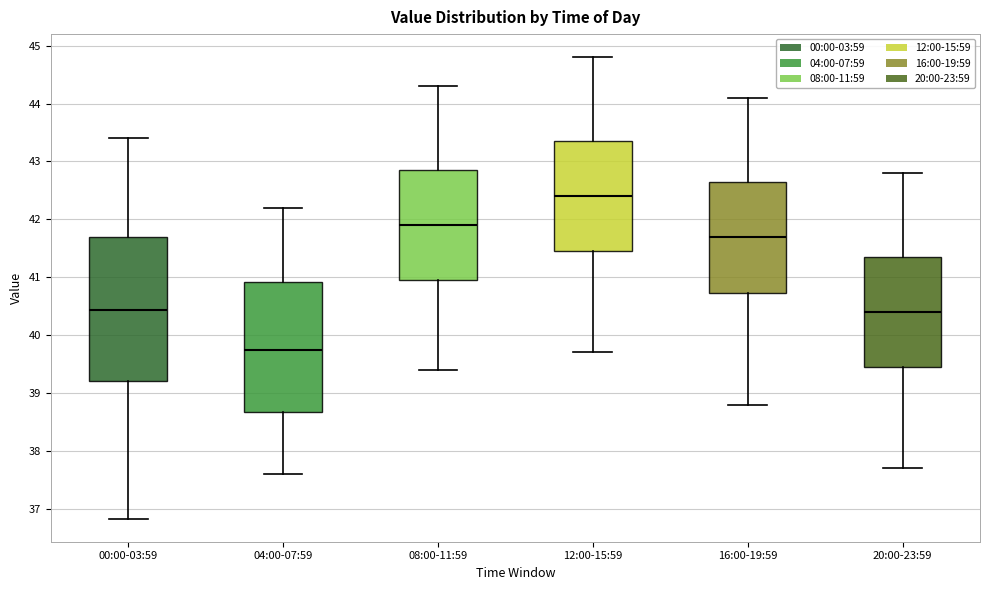

Where is the lower edge of the box for 16:00-19:59 on the y-axis? The values are not printed on the chart, so give them approximately, as read against the axis.

40.7